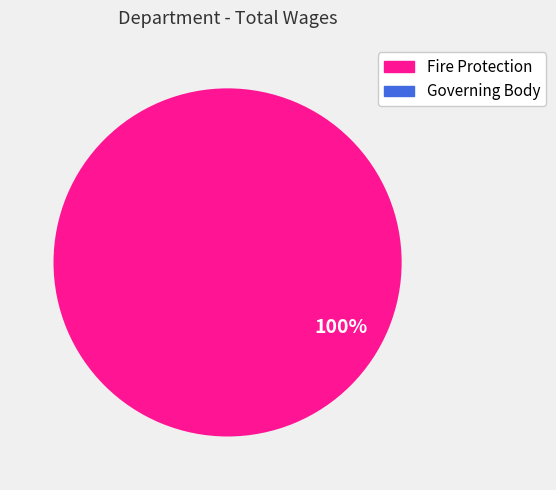

To the nearest percent, what is the difference between the largest and smallest slice percentages?

100%